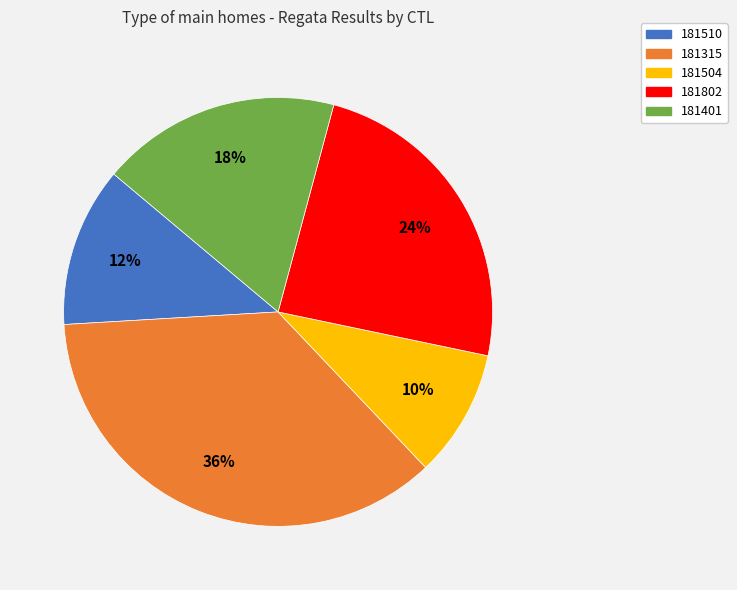

What is the smallest slice in the pie chart?

181504